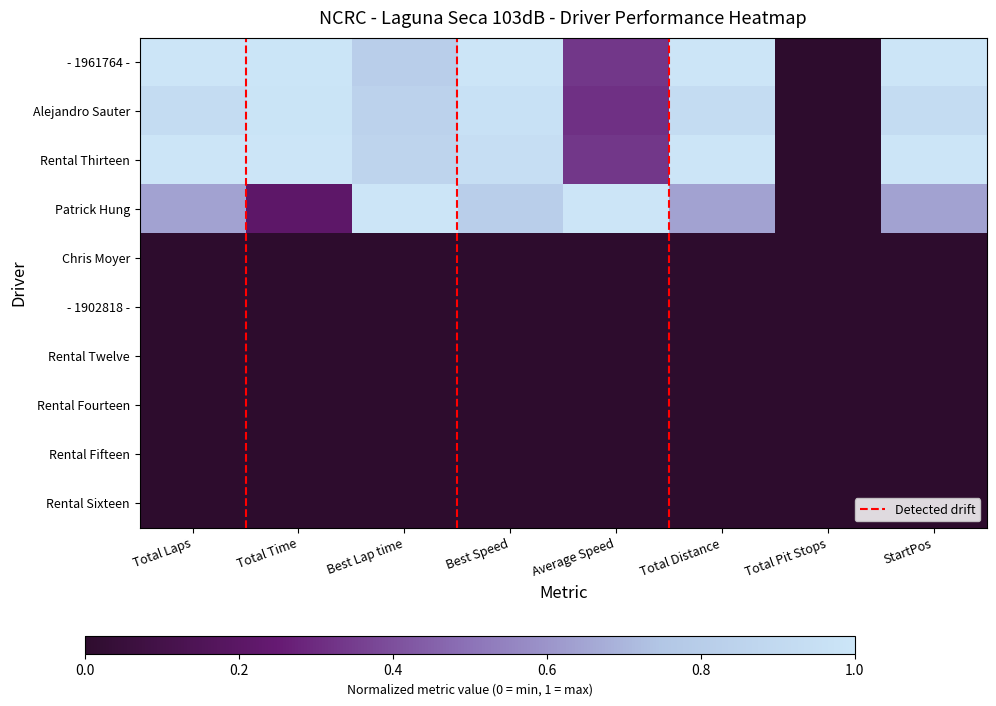

Reading left to right, what are all the values shown in this chart?

- 1961764 -: Total Laps=1.0	Total Time=1.0	Best Lap time=0.8	Best Speed=1.0	Average Speed=0.3	Total Distance=1.0	Total Pit Stops=0.0	StartPos=1.0
Alejandro Sauter: Total Laps=0.9	Total Time=1.0	Best Lap time=0.8	Best Speed=1.0	Average Speed=0.3	Total Distance=0.9	Total Pit Stops=0.0	StartPos=0.9
Rental Thirteen: Total Laps=1.0	Total Time=1.0	Best Lap time=0.9	Best Speed=0.9	Average Speed=0.3	Total Distance=1.0	Total Pit Stops=0.0	StartPos=1.0
Patrick Hung: Total Laps=0.6	Total Time=0.2	Best Lap time=1.0	Best Speed=0.8	Average Speed=1.0	Total Distance=0.6	Total Pit Stops=0.0	StartPos=0.6
Chris Moyer: Total Laps=0.0	Total Time=0.0	Best Lap time=0.0	Best Speed=0.0	Average Speed=0.0	Total Distance=0.0	Total Pit Stops=0.0	StartPos=0.0
- 1902818 -: Total Laps=0.0	Total Time=0.0	Best Lap time=0.0	Best Speed=0.0	Average Speed=0.0	Total Distance=0.0	Total Pit Stops=0.0	StartPos=0.0
Rental Twelve: Total Laps=0.0	Total Time=0.0	Best Lap time=0.0	Best Speed=0.0	Average Speed=0.0	Total Distance=0.0	Total Pit Stops=0.0	StartPos=0.0
Rental Fourteen: Total Laps=0.0	Total Time=0.0	Best Lap time=0.0	Best Speed=0.0	Average Speed=0.0	Total Distance=0.0	Total Pit Stops=0.0	StartPos=0.0
Rental Fifteen: Total Laps=0.0	Total Time=0.0	Best Lap time=0.0	Best Speed=0.0	Average Speed=0.0	Total Distance=0.0	Total Pit Stops=0.0	StartPos=0.0
Rental Sixteen: Total Laps=0.0	Total Time=0.0	Best Lap time=0.0	Best Speed=0.0	Average Speed=0.0	Total Distance=0.0	Total Pit Stops=0.0	StartPos=0.0